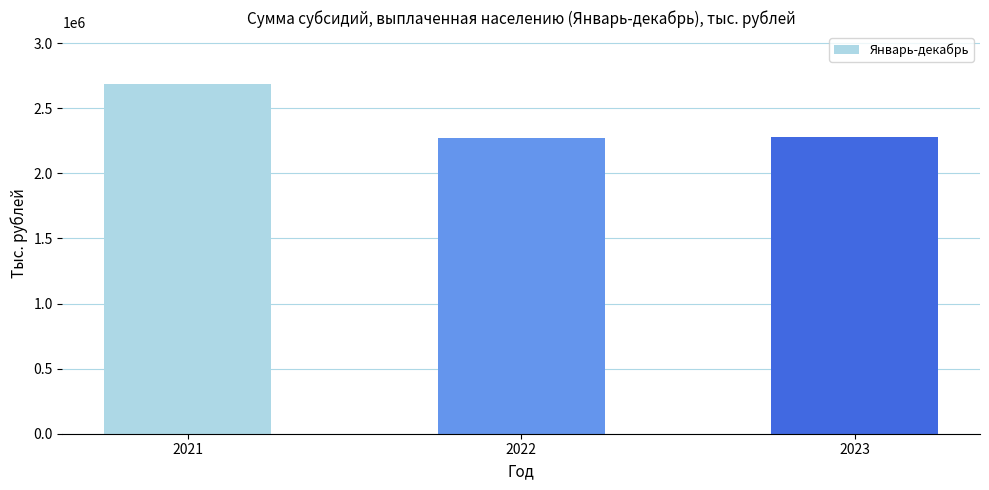

How many bars are there in total?

3